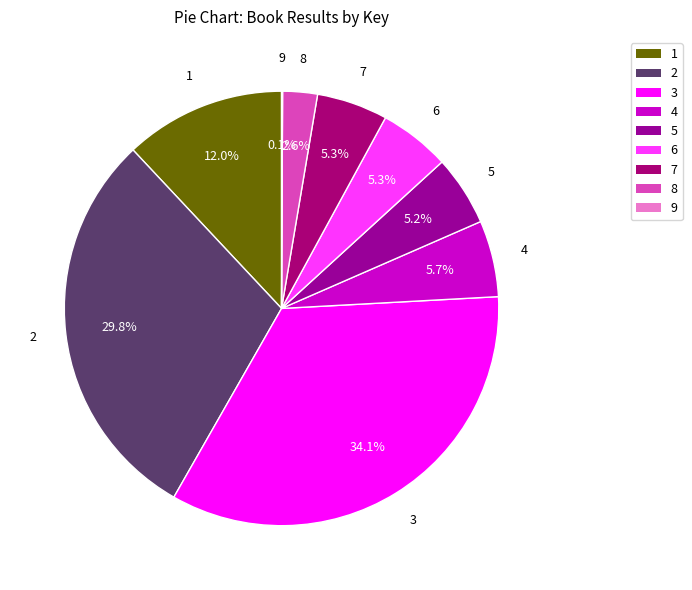

What is the ratio of the value at 6 to the value at 5?

1.0